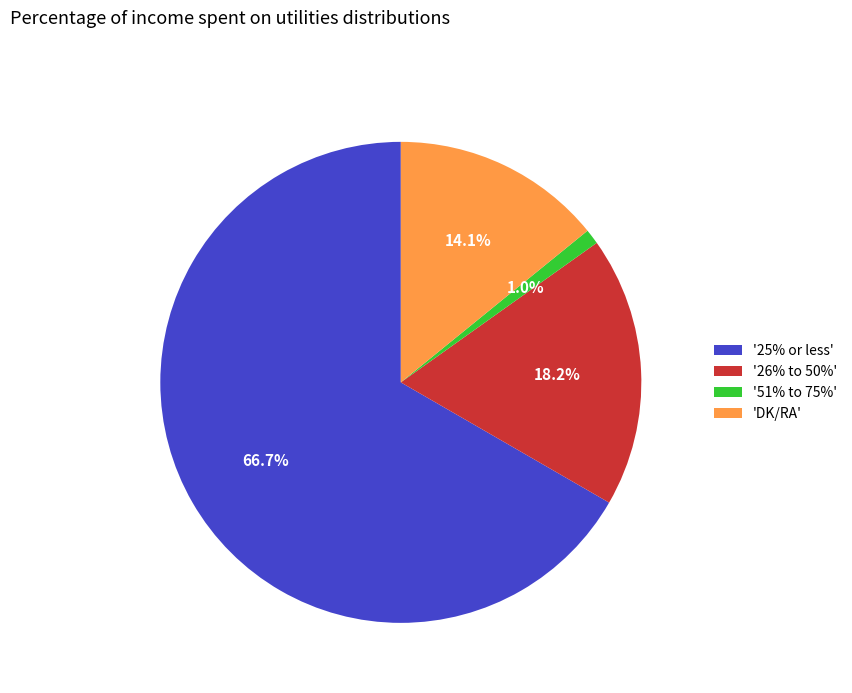

To the nearest percent, what is the average slice percentage?

25%